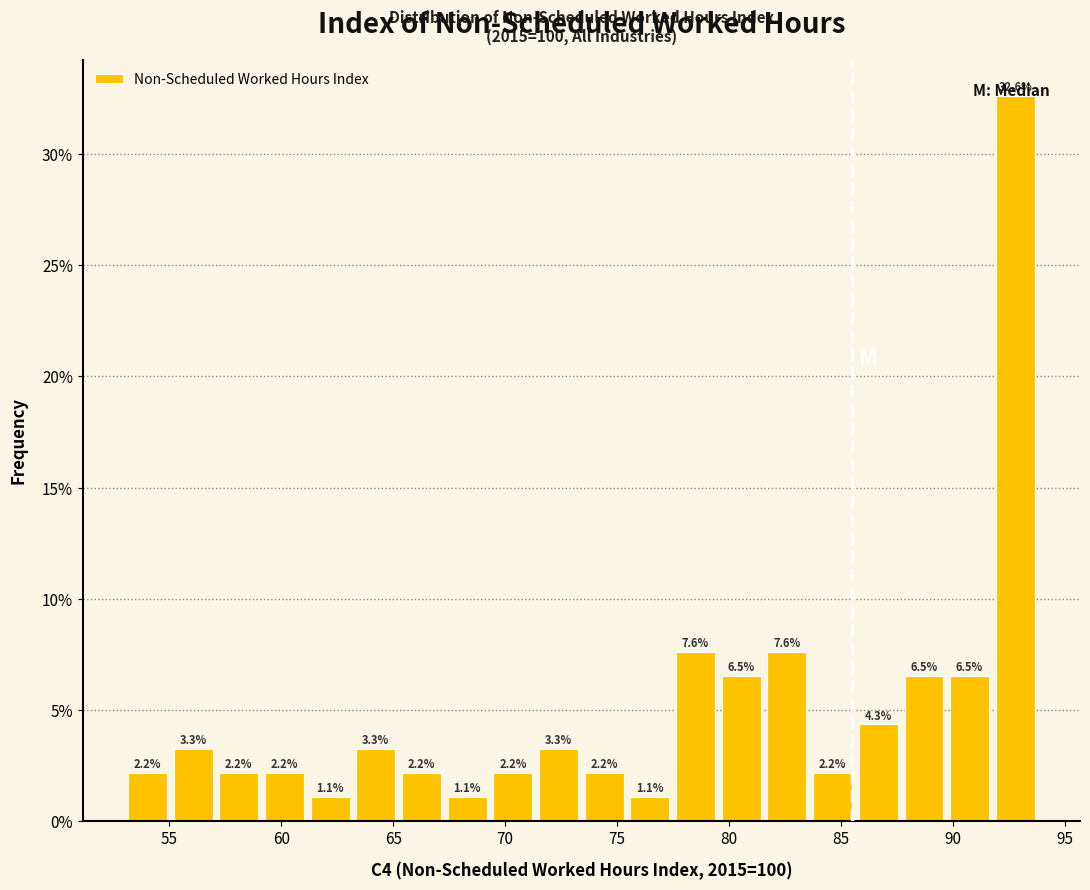

Reading left to right, transcribe this chart: for each bar, give the range it covers on the x-axis and its height. The bar edges are not printed on the chart, so give them approximately, as read against the axis.

53.0 to 55.0: 2.2
55.0 to 57.0: 3.3
57.0 to 59.0: 2.2
59.0 to 61.0: 2.2
61.0 to 63.0: 1.1
63.0 to 65.0: 3.3
65.0 to 67.5: 2.2
67.5 to 69.5: 1.1
69.5 to 71.5: 2.2
71.5 to 73.5: 3.3
73.5 to 75.5: 2.2
75.5 to 77.5: 1.1
77.5 to 79.5: 7.6
79.5 to 81.5: 6.5
81.5 to 83.5: 7.6
83.5 to 85.5: 2.2
85.5 to 87.5: 4.3
87.5 to 89.5: 6.5
89.5 to 92.0: 6.5
92.0 to 94.0: 32.6